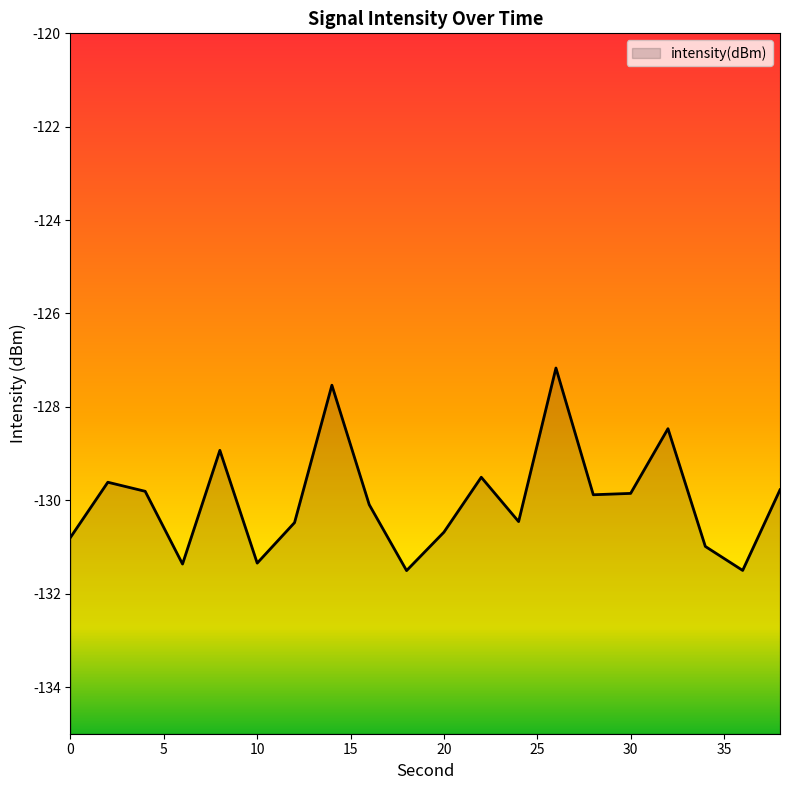

How many values are below -129?

16